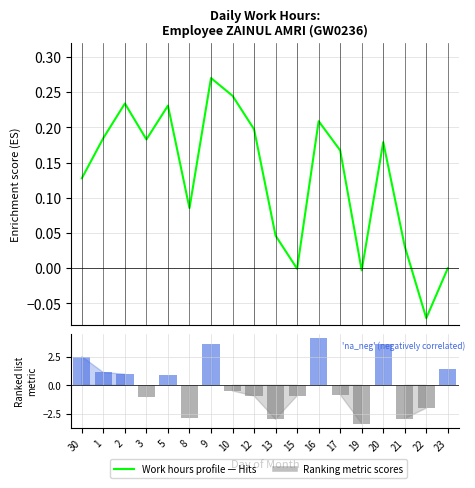

What is the minimum value shown in the chart?

-0.1